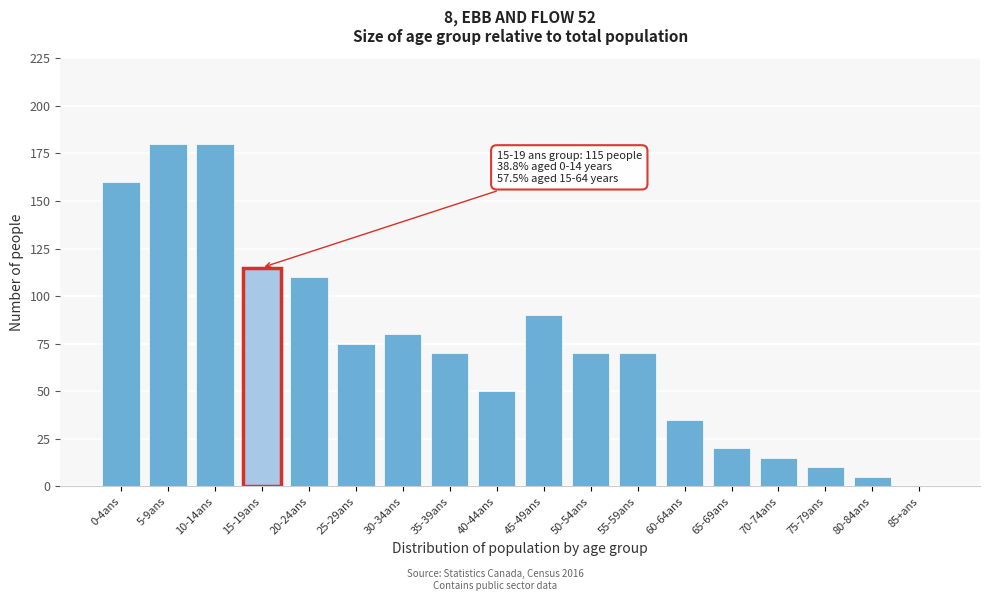

Reading left to right, list all the values displayed in this chart.

0-4ans=160	5-9ans=180	10-14ans=180	15-19ans=115	20-24ans=110	25-29ans=75	30-34ans=80	35-39ans=70	40-44ans=50	45-49ans=90	50-54ans=70	55-59ans=70	60-64ans=35	65-69ans=20	70-74ans=15	75-79ans=10	80-84ans=5	85+ans=0